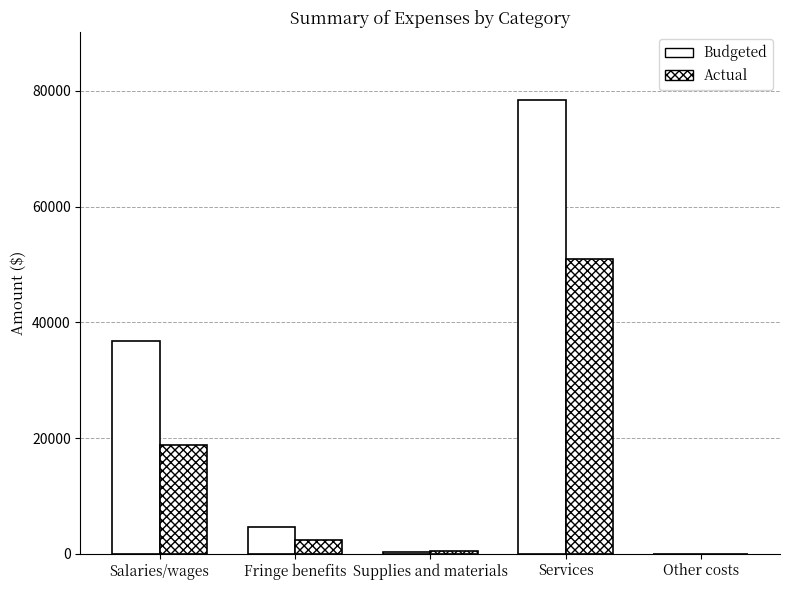

Reading left to right, what are all the values shown in this chart?

Budgeted: 36685.0	4580.6	394.0	78333.3	0.0
Actual: 18860.0	2332.9	425.0	51000.0	0.0